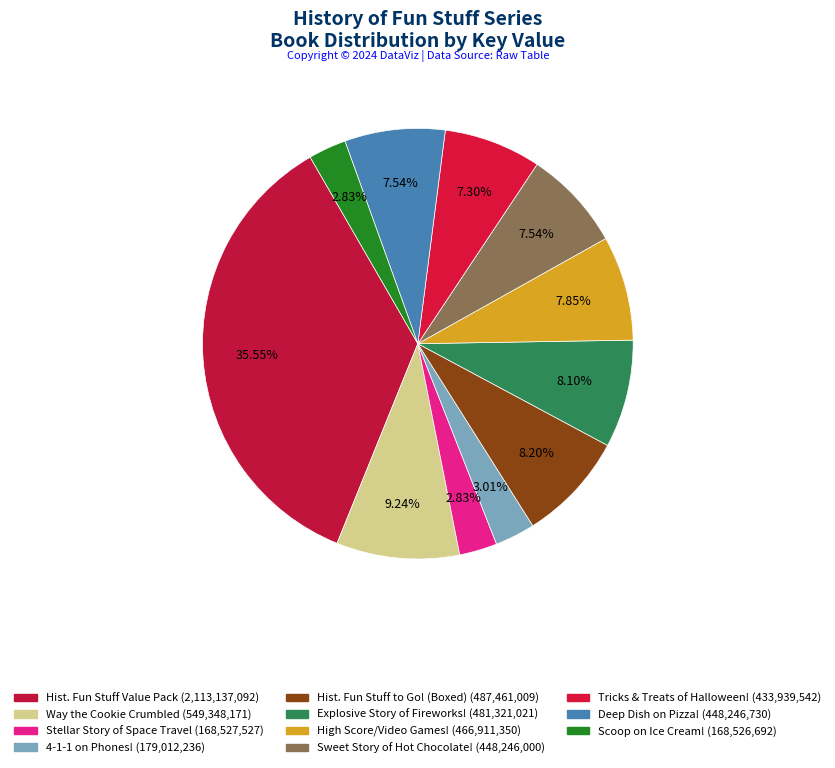

How many slices are in this pie chart?

11